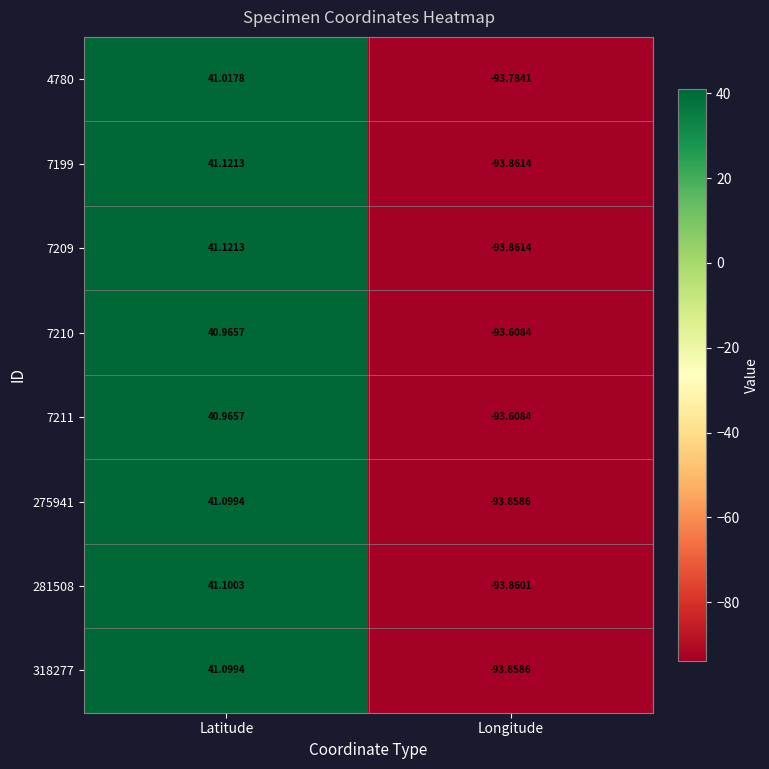

List the labels in order of 7210 value, smallest first.

Longitude, Latitude